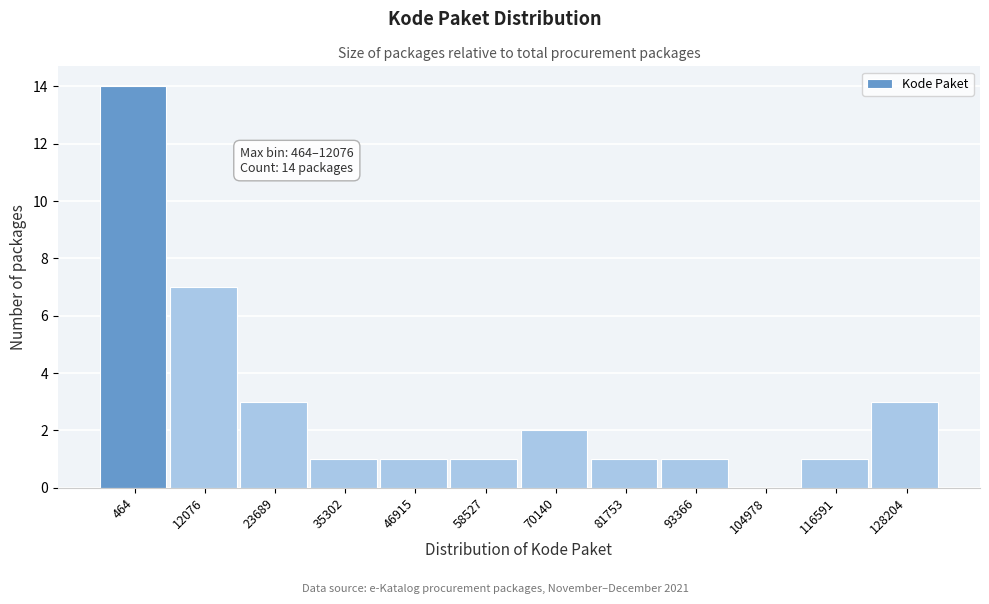

Reading left to right, list all the values displayed in this chart.

464=14	12076=7	23689=3	35302=1	46915=1	58527=1	70140=2	81753=1	93366=1	104978=0	116591=1	128204=3